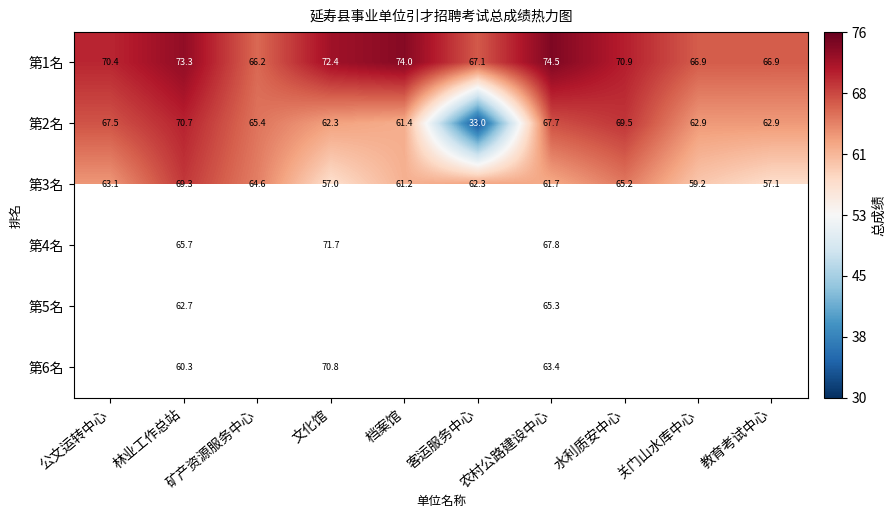

At which category is the sum across all series the highest?

文化馆